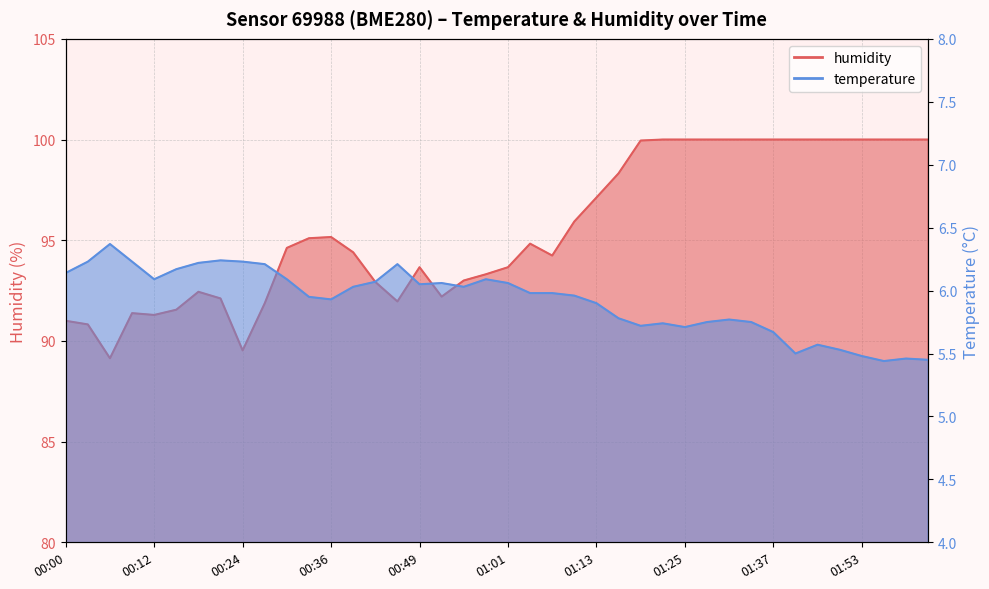

What is the smallest value displayed?

5.4